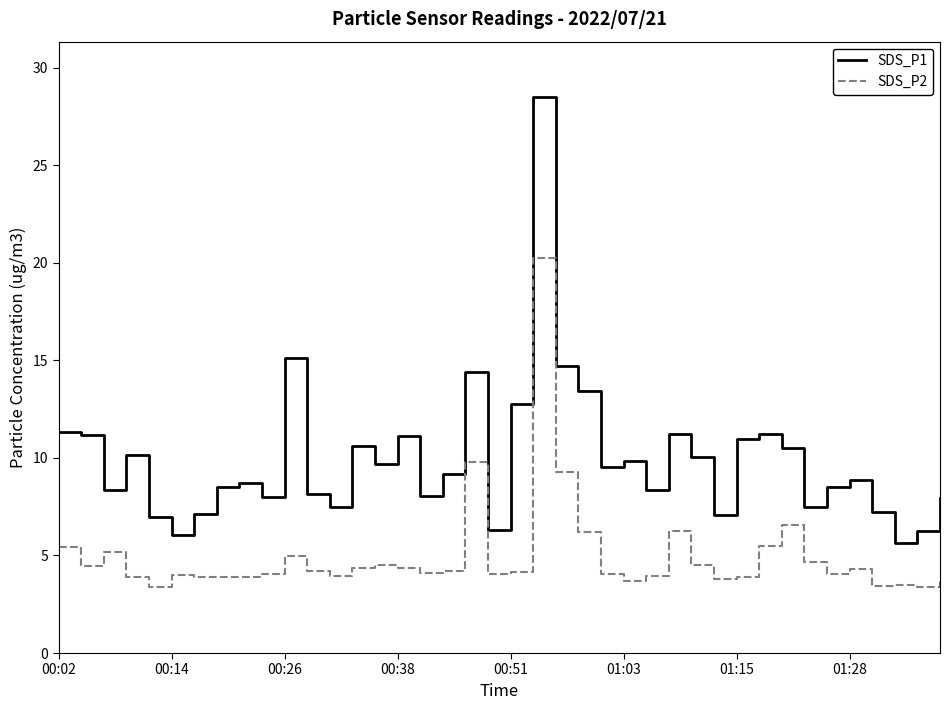

True or false: SDS_P1 and SDS_P2 intersect in this chart.

False